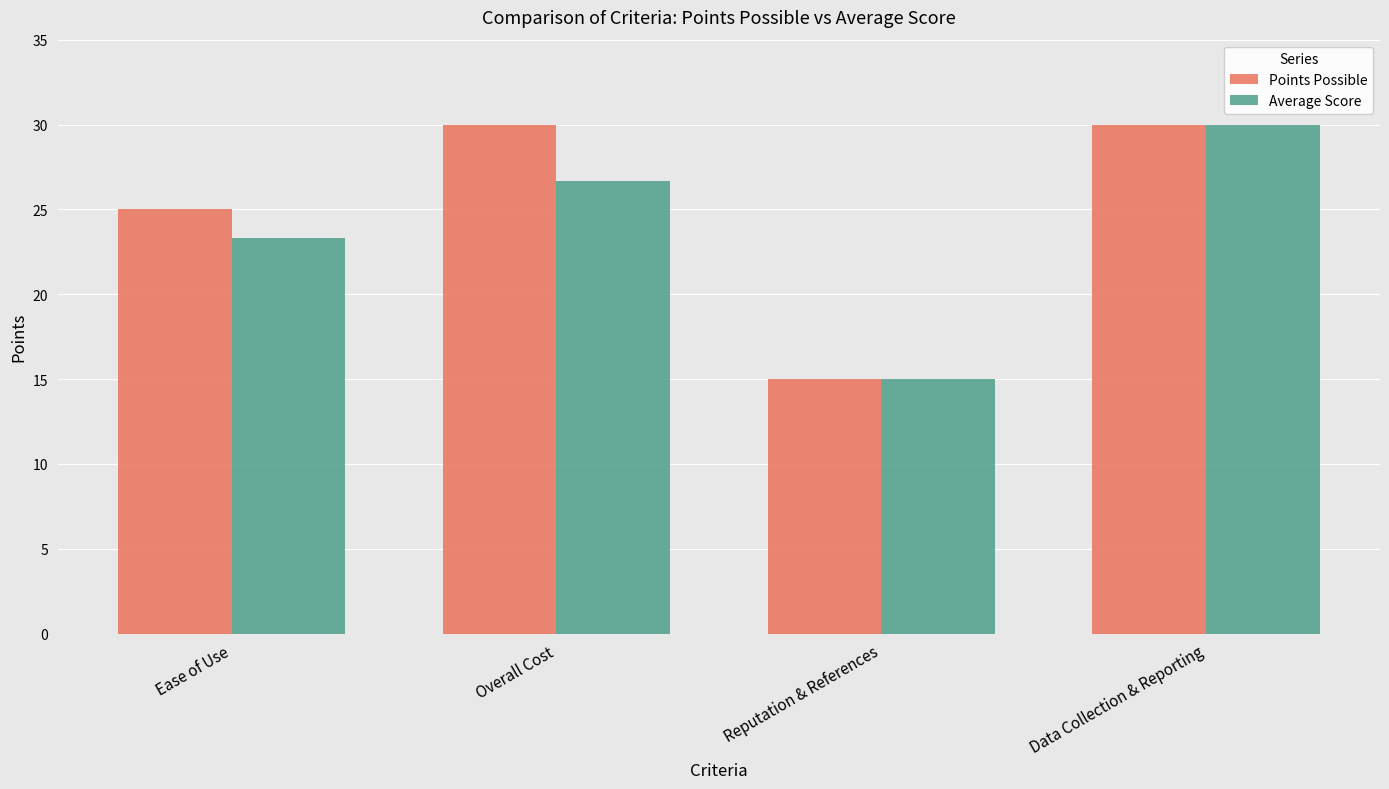

Reading right to left, list all the values displayed in this chart.

Points Possible: Data Collection & Reporting=30.0	Reputation & References=15.0	Overall Cost=30.0	Ease of Use=25.0
Average Score: Data Collection & Reporting=30.0	Reputation & References=15.0	Overall Cost=26.7	Ease of Use=23.3